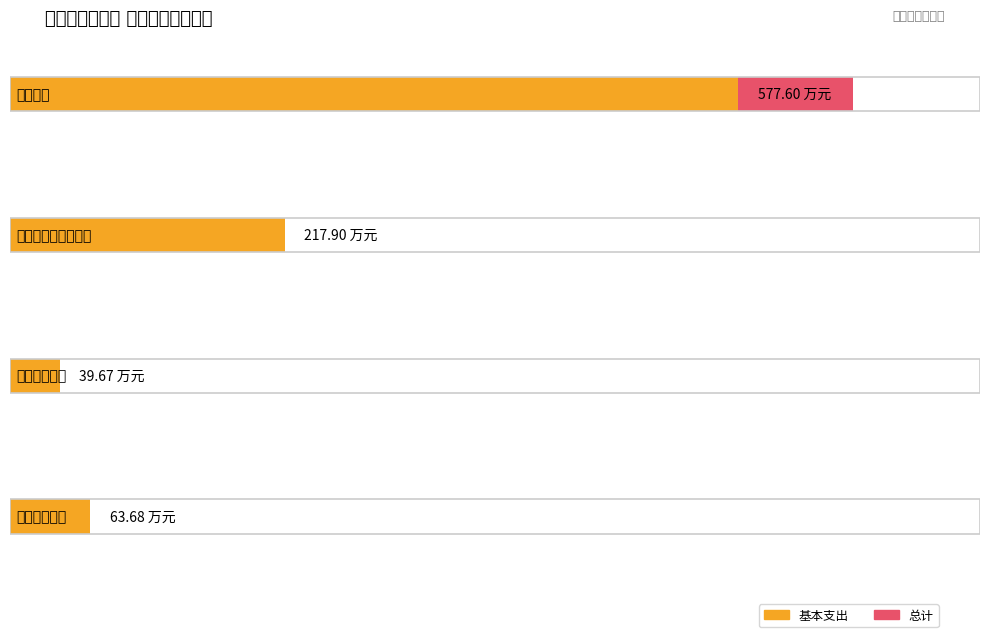

What is the value of the 基本支出合计 bar at the 3rd from the left?

39.7